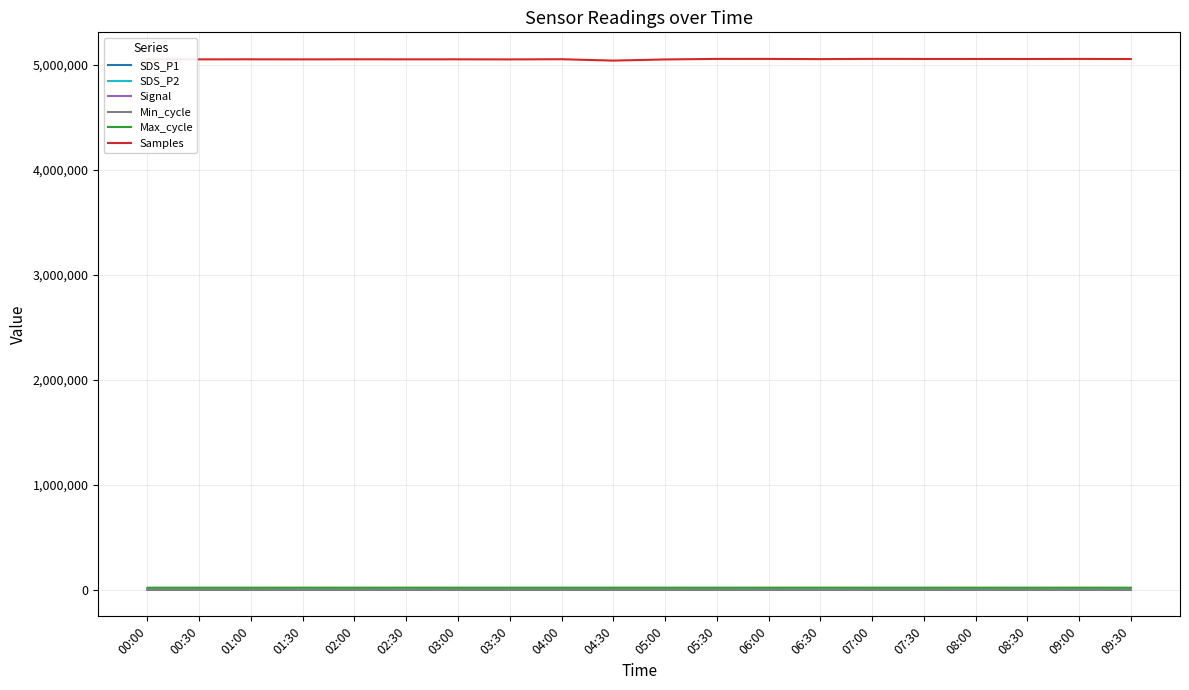

What is the sum of the Max_cycle values at 06:00 and 01:00?

40284.0